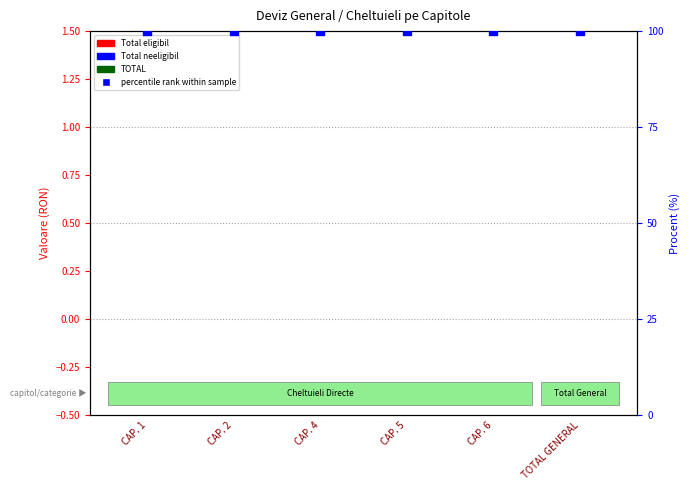

Which series contains the highest Y value?

percentile rank within sample